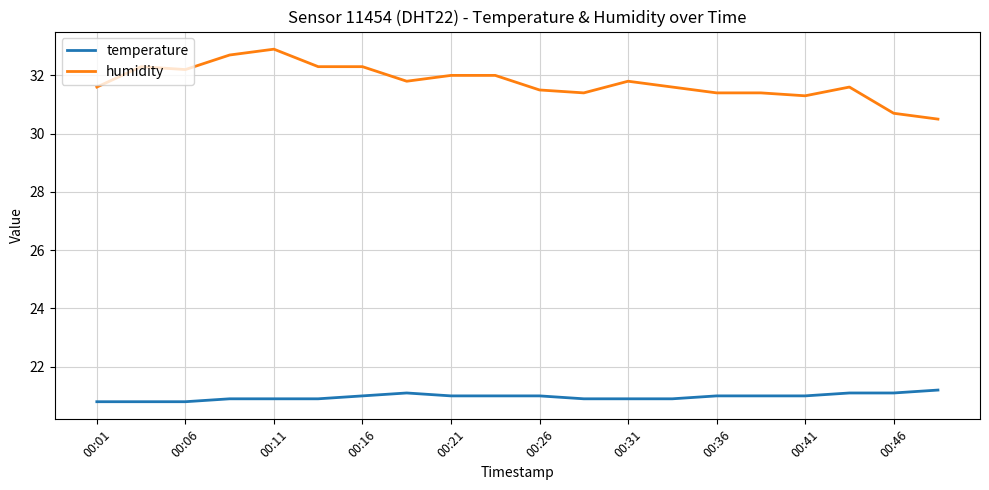

True or false: humidity and temperature intersect in this chart.

False